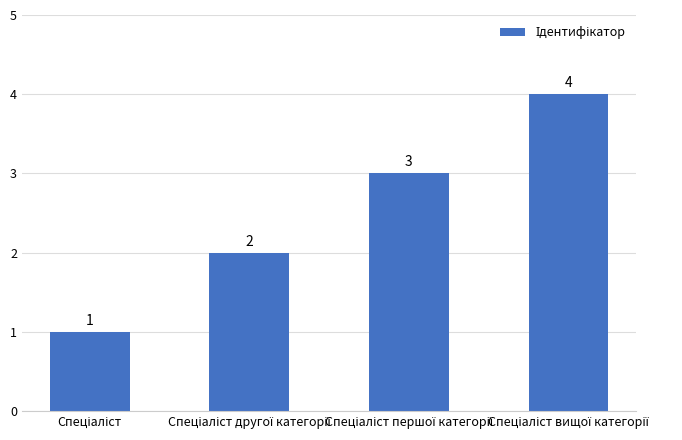

What is the greatest value displayed?

4